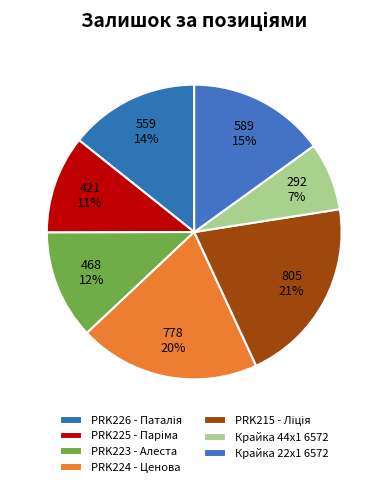

Is there a majority slice in this chart?

No